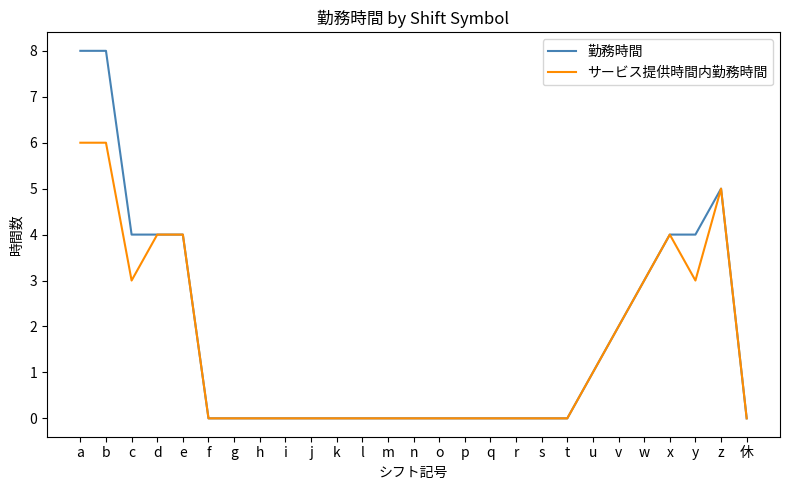

What is the maximum value shown in the chart?

8